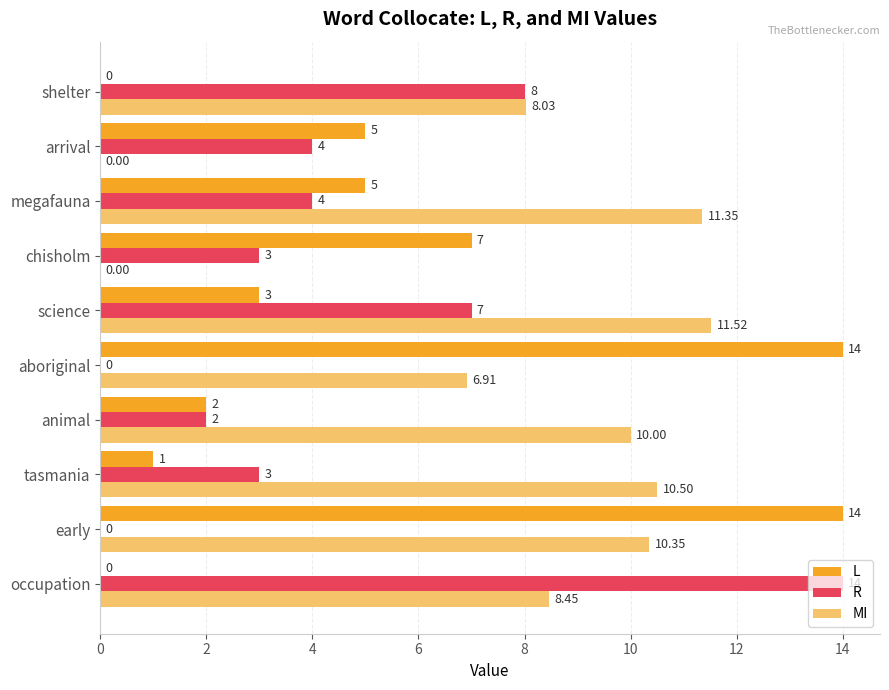

Which series has the largest total across all categories?

MI